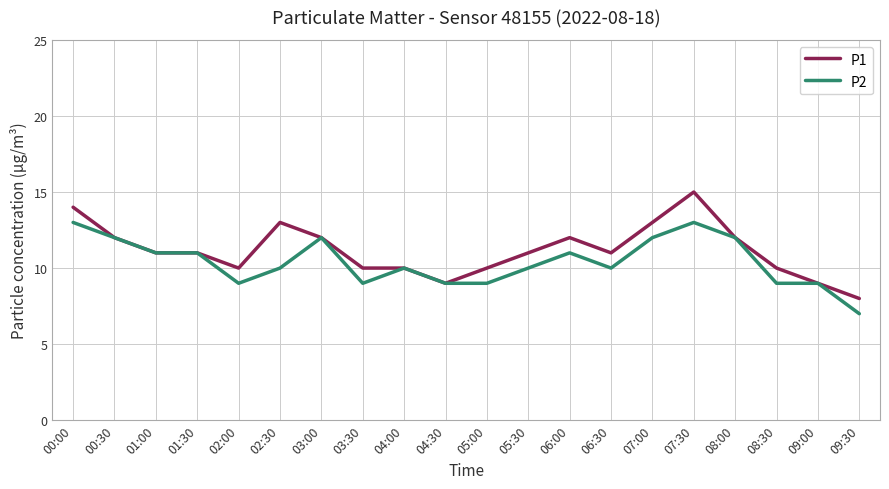

How many lines are shown in the chart?

2